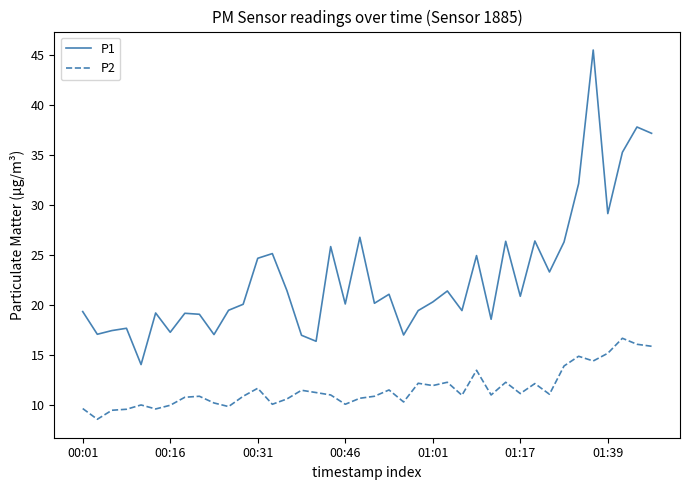

Which series has the widest spread of values?

P1